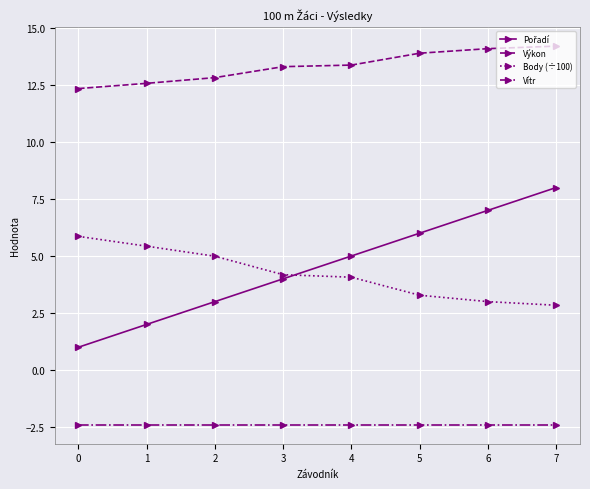

What is the value of the Výkon point at the 4th from the left?

13.3